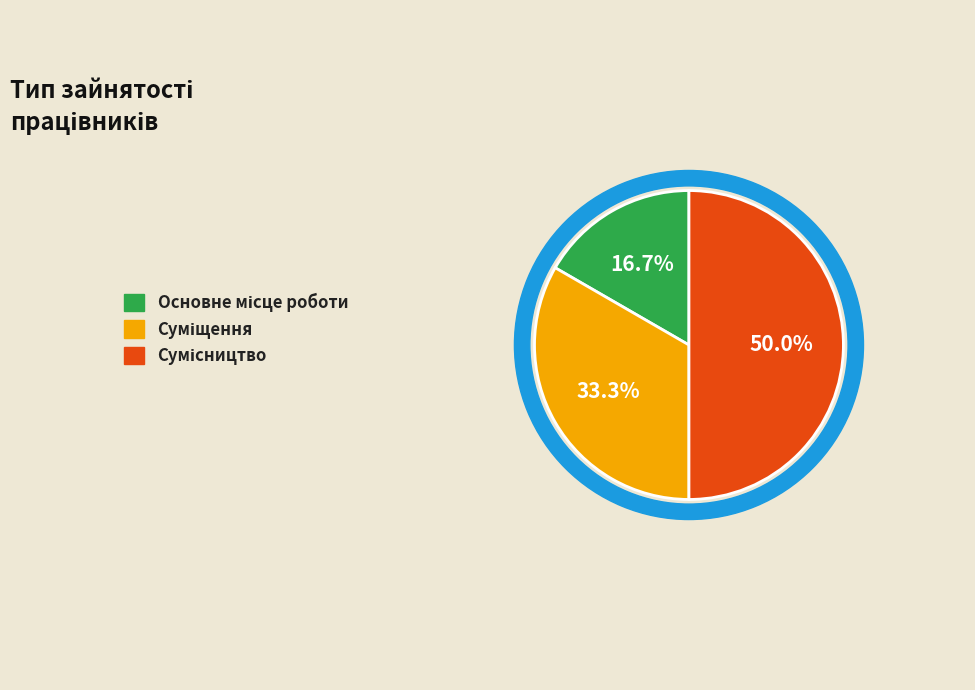

Is there any slice that represents more than half of the pie?

No